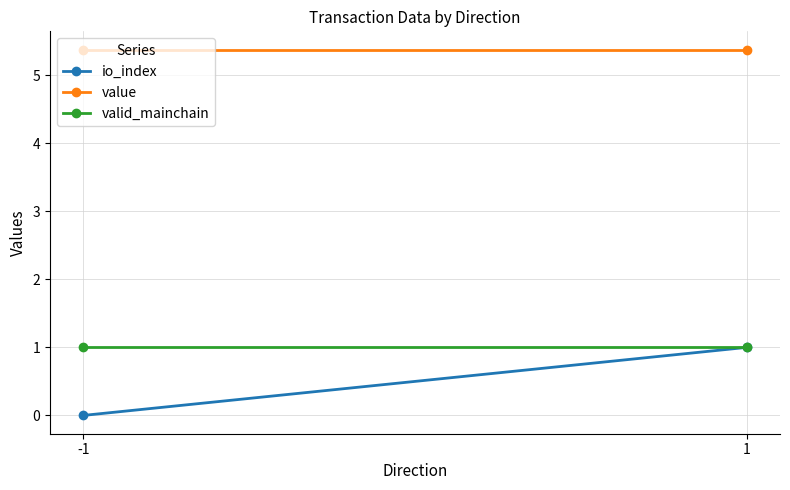

At which category does the chart reach its minimum across all series?

-1